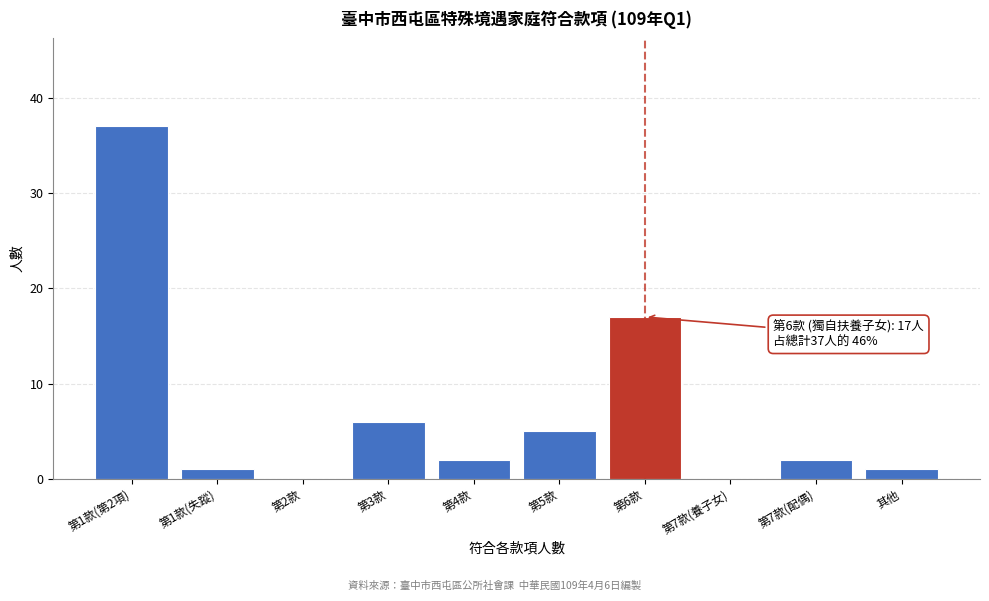

Reading left to right, transcribe all the data shown in this chart.

第1款(第2項)=37	第1款(失蹤)=1	第2款=0	第3款=6	第4款=2	第5款=5	第6款=17	第7款(養子女)=0	第7款(配偶)=2	其他=1